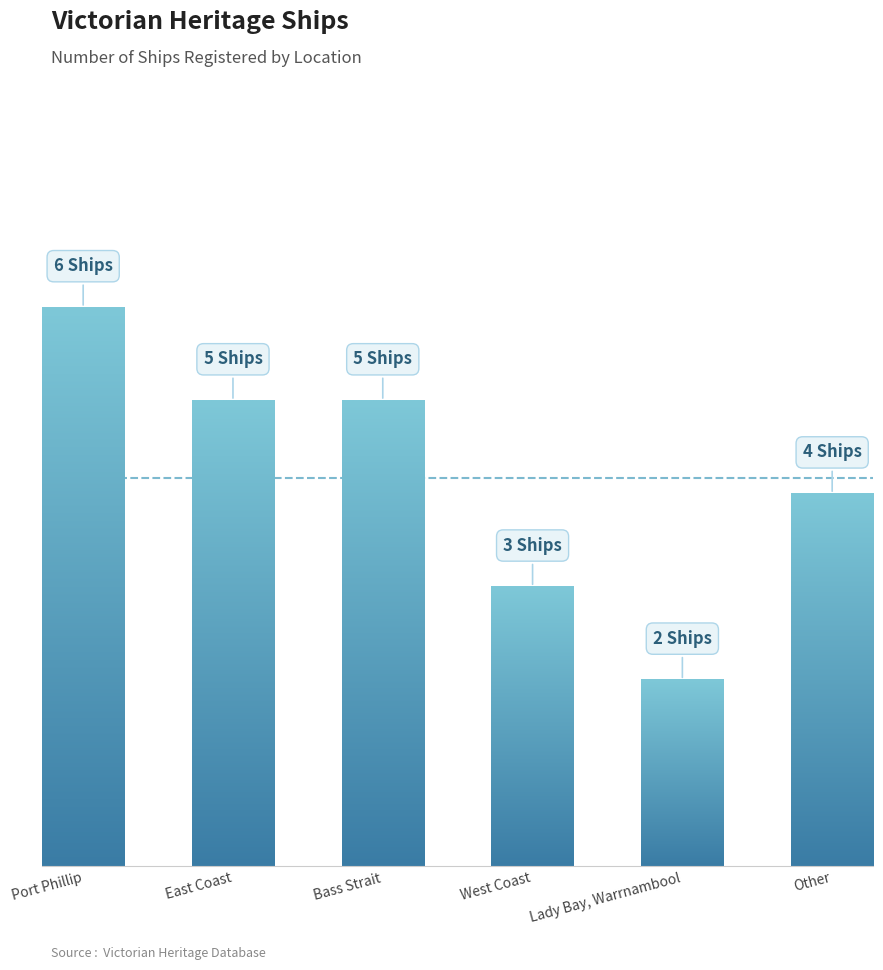

The value at Other is 4. True or false?

True